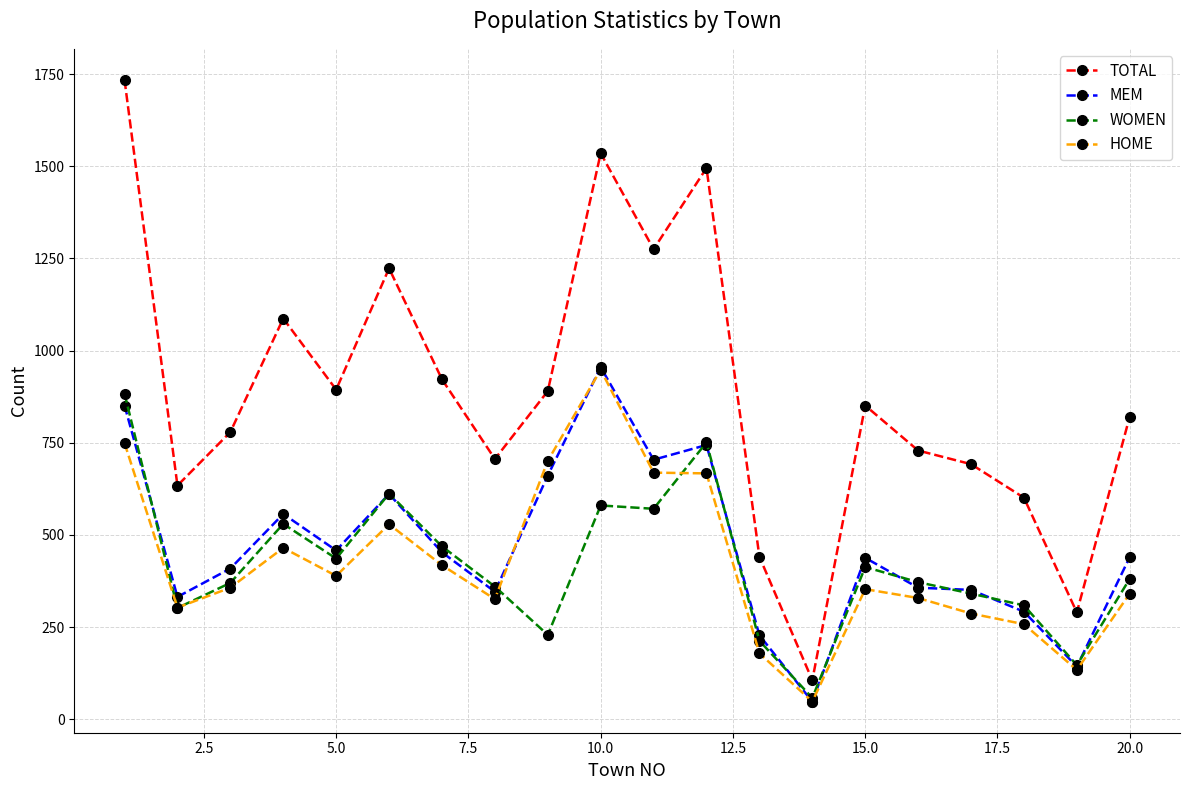

What is the value of the WOMEN point at the 14th from the left?

58